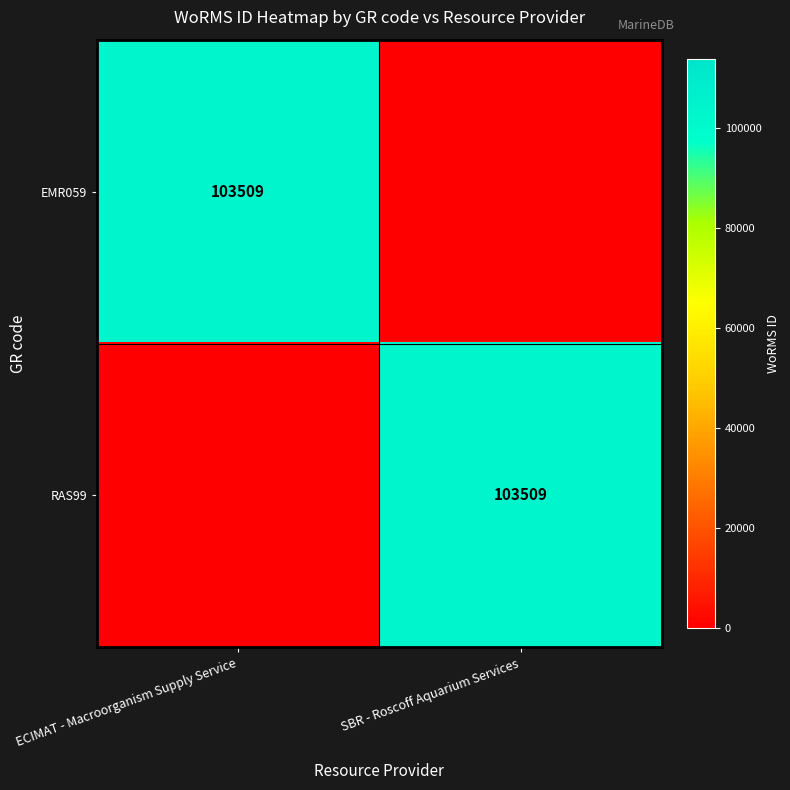

Is it true that EMR059 equals 136321 at ECIMAT - Macroorganism Supply Service?

False